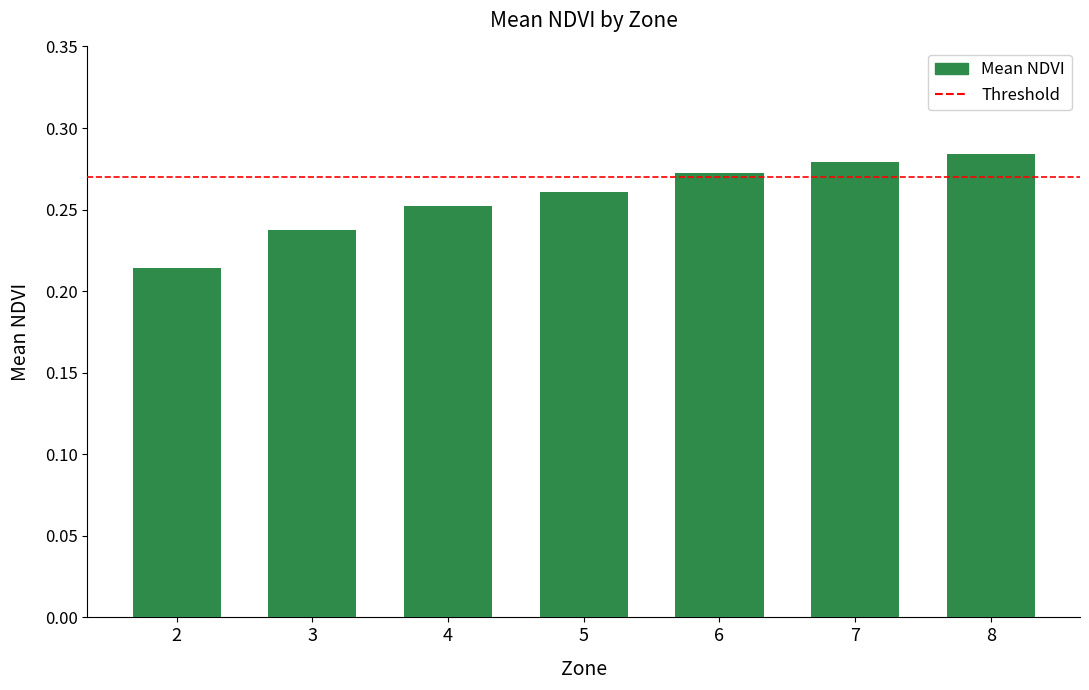

What is the sum of the values at 6 and 2?

0.5